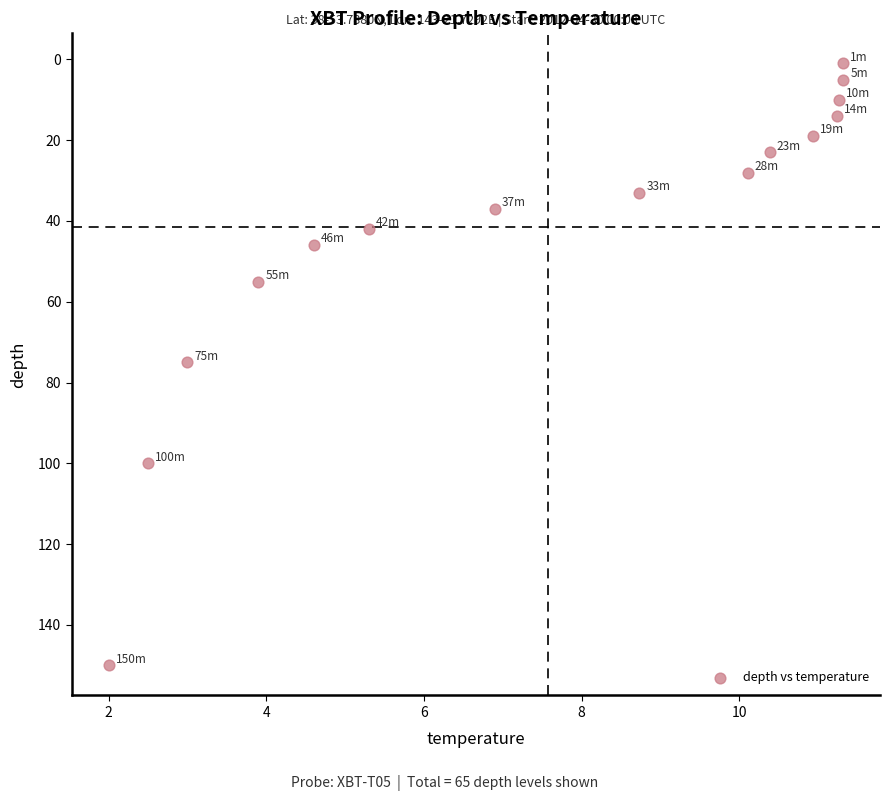

What is the range of Y values (max minus min)?

149